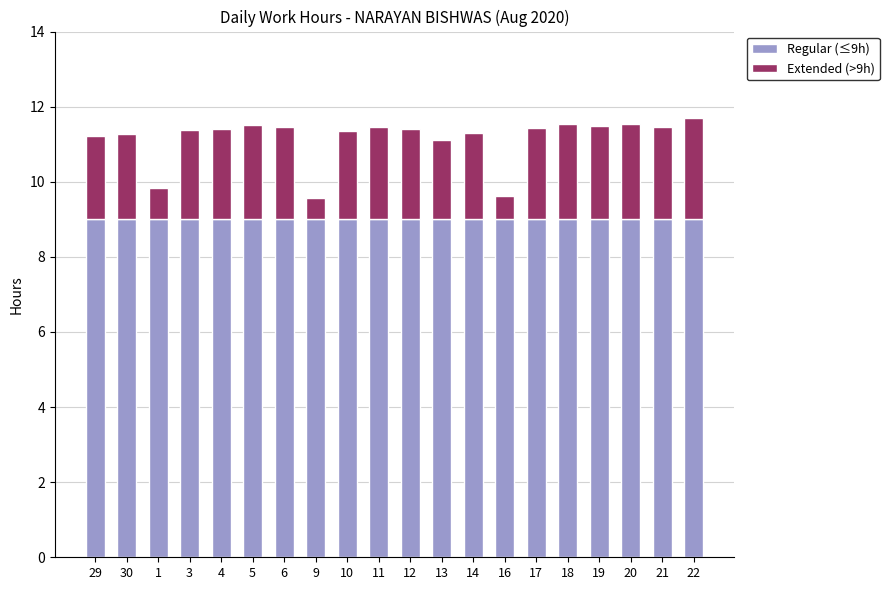

What is the sum of the Regular (≤9h) values at 14 and 17?

18.0